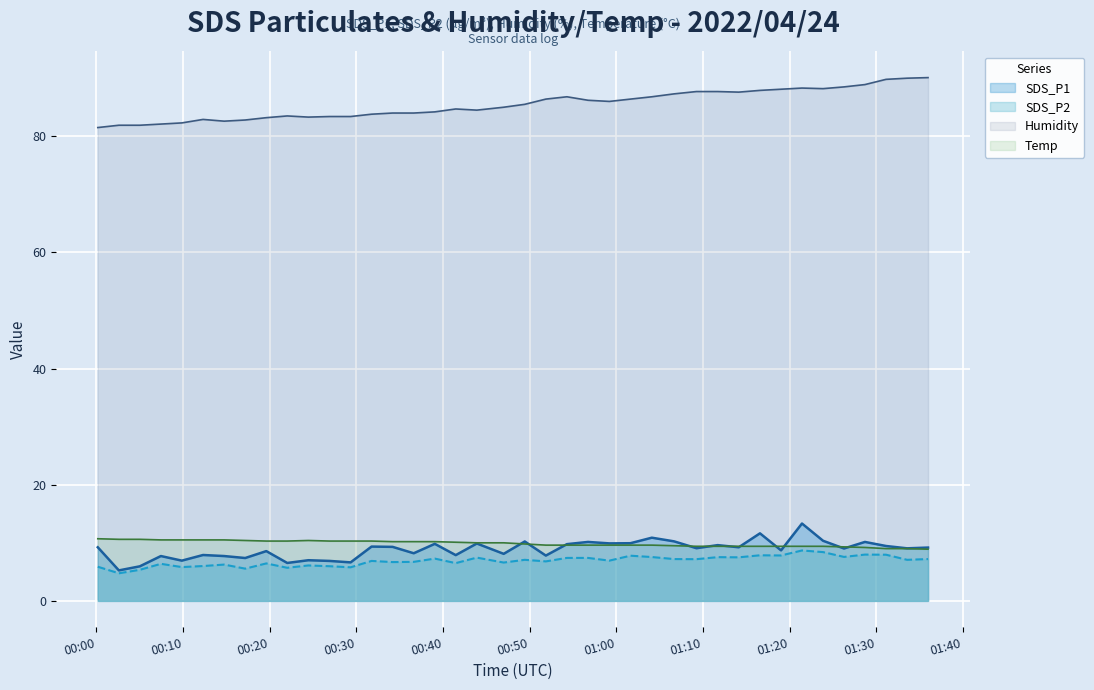

What is the difference between the maximum and minimum values in the Humidity series?

8.6